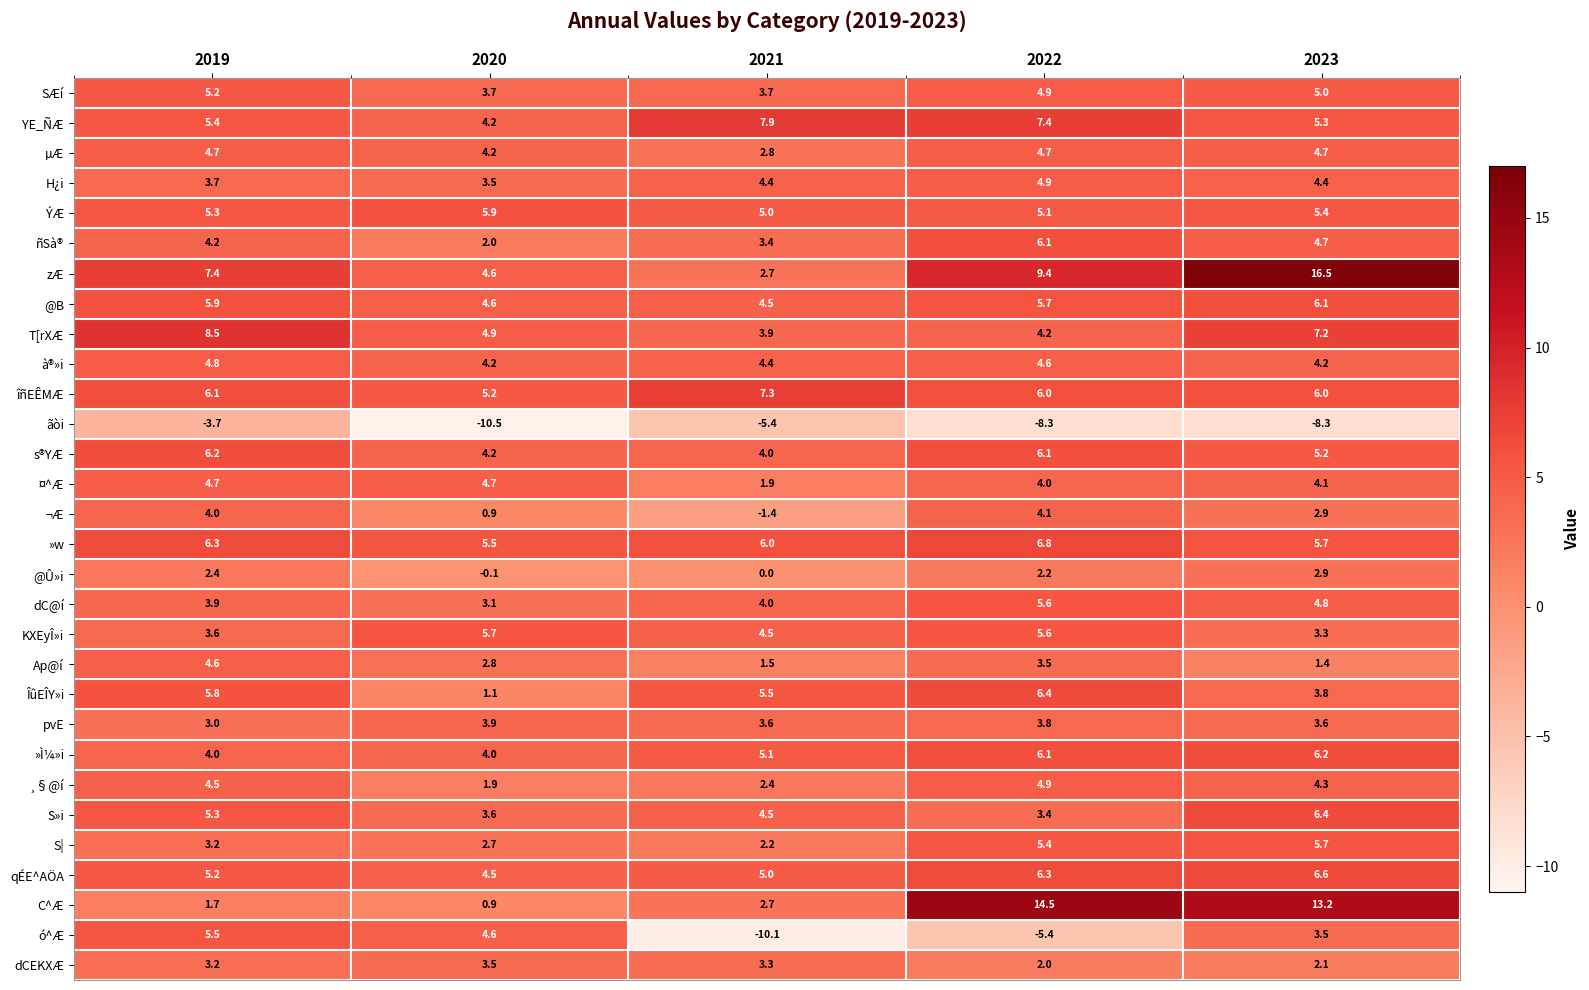

Which series has the largest range (max minus min)?

ó^Æ